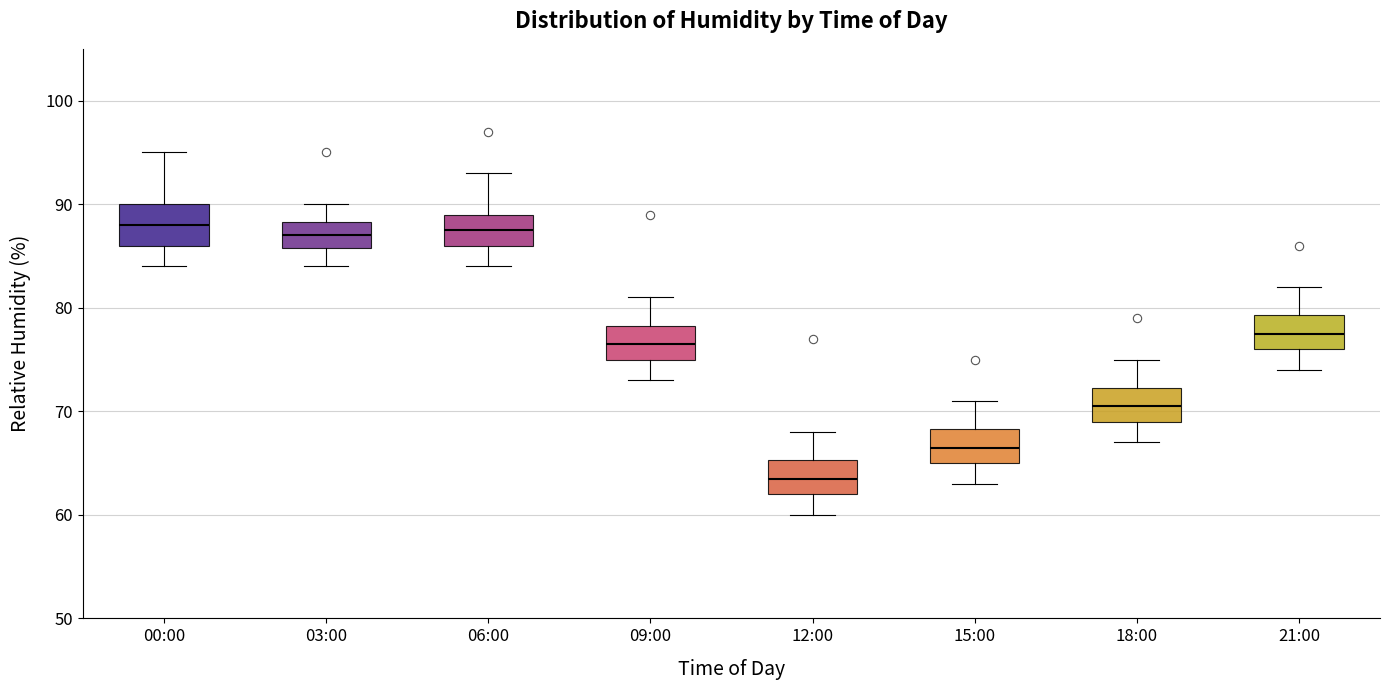

Reading left to right, transcribe this box plot: for each box, give where its median line is, the range the box spans, and where its two whiskers end, as read against the y-axis. The values are not printed on the chart, so give them approximately, as read against the axis.

00:00: median 88, box 86 to 90, whiskers 84 to 95
03:00: median 87, box 86 to 88, whiskers 84 to 90
06:00: median 88, box 86 to 89, whiskers 84 to 93
09:00: median 77, box 75 to 78, whiskers 73 to 81
12:00: median 64, box 62 to 65, whiskers 60 to 68
15:00: median 67, box 65 to 68, whiskers 63 to 71
18:00: median 71, box 69 to 72, whiskers 67 to 75
21:00: median 78, box 76 to 79, whiskers 74 to 82